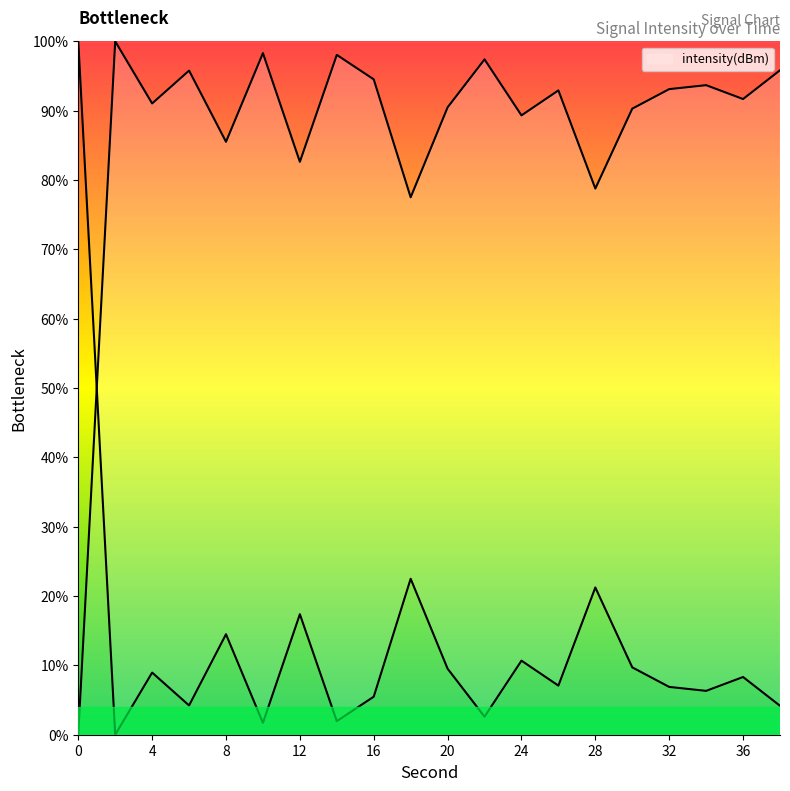

How many interior local valleys (lower than both neighbors) does the data have?

7